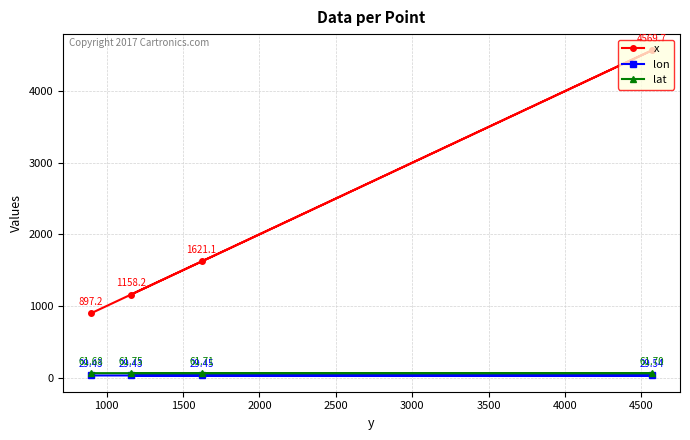

True or false: lat and lon intersect in this chart.

False